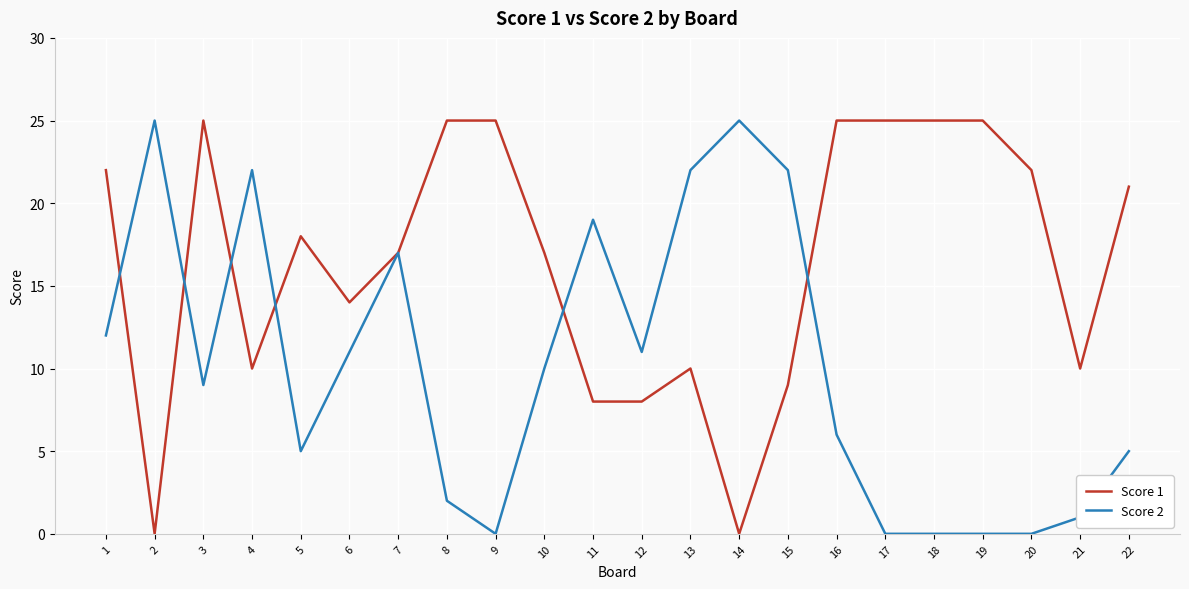

Which series has the largest total across all categories?

Score 1